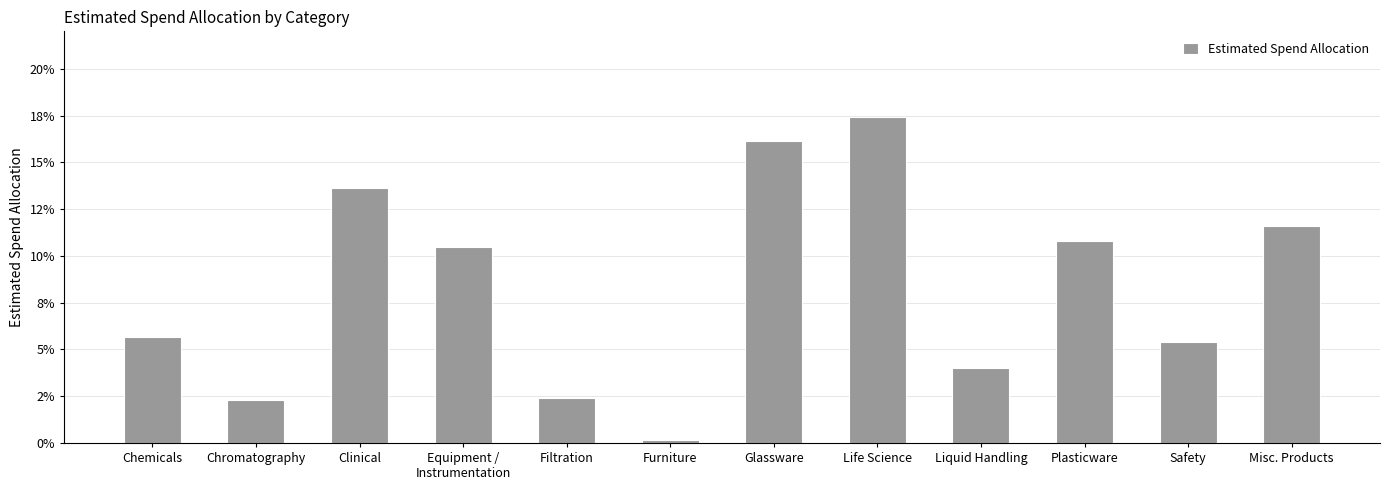

Reading left to right, list all the values displayed in this chart.

Chemicals=0.1	Chromatography=0.0	Clinical=0.1	Equipment /
Instrumentation=0.1	Filtration=0.0	Furniture=0.0	Glassware=0.2	Life Science=0.2	Liquid Handling=0.0	Plasticware=0.1	Safety=0.1	Misc. Products=0.1